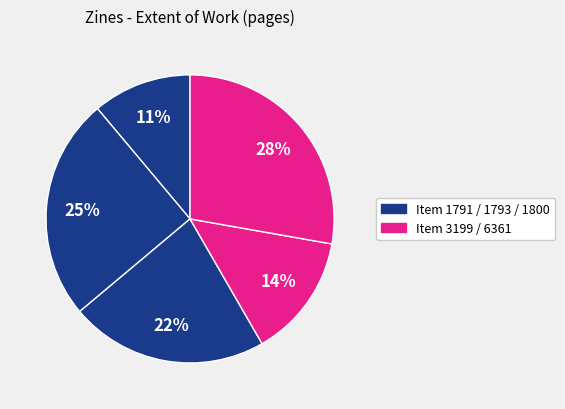

How many segments does this pie chart have?

5